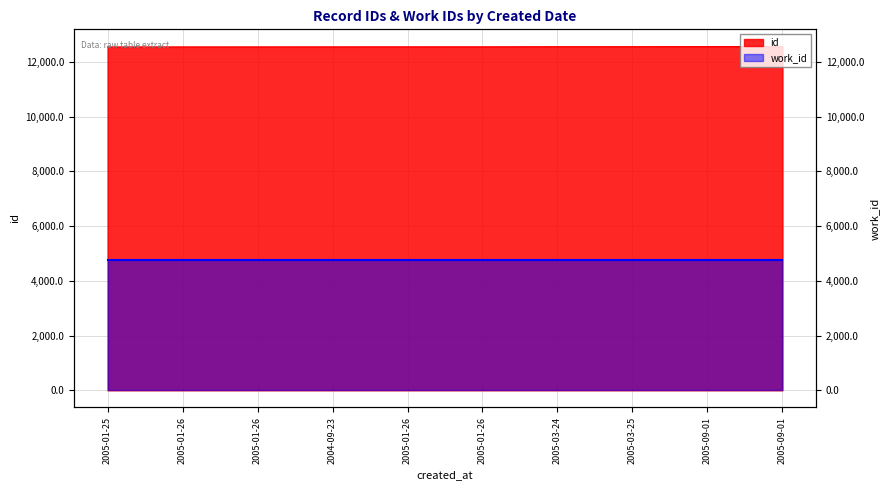

Reading left to right, what are all the values shown in this chart?

2005-01-25=12550	2005-01-26=12552	2005-01-26=12553	2004-09-23=12554	2005-01-26=12555	2005-01-26=12556	2005-03-24=12560	2005-03-25=12561	2005-09-01=12565	2005-09-01=12566